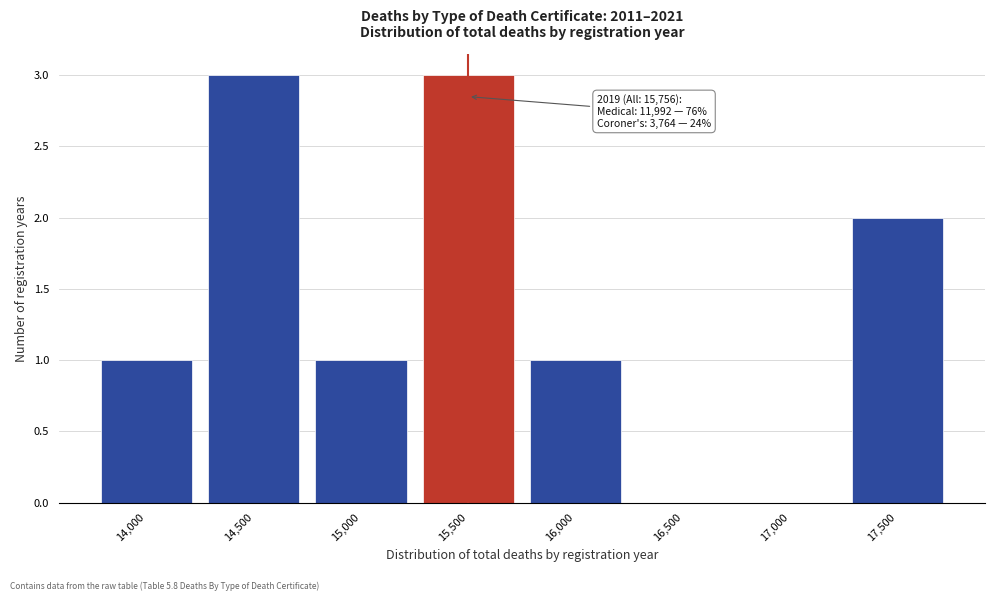

True or false: the data shows 1 at 15,000.

True